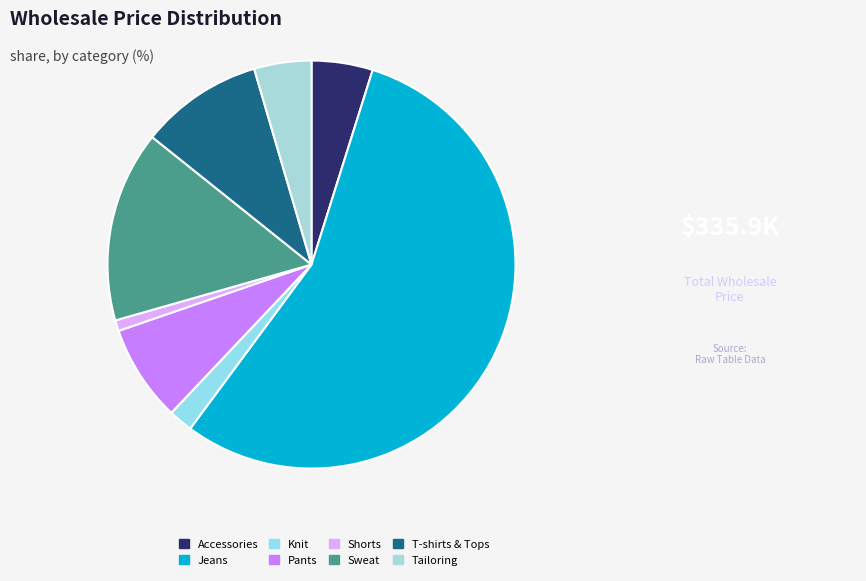

Is it true that Shorts is 15% of the pie?

False